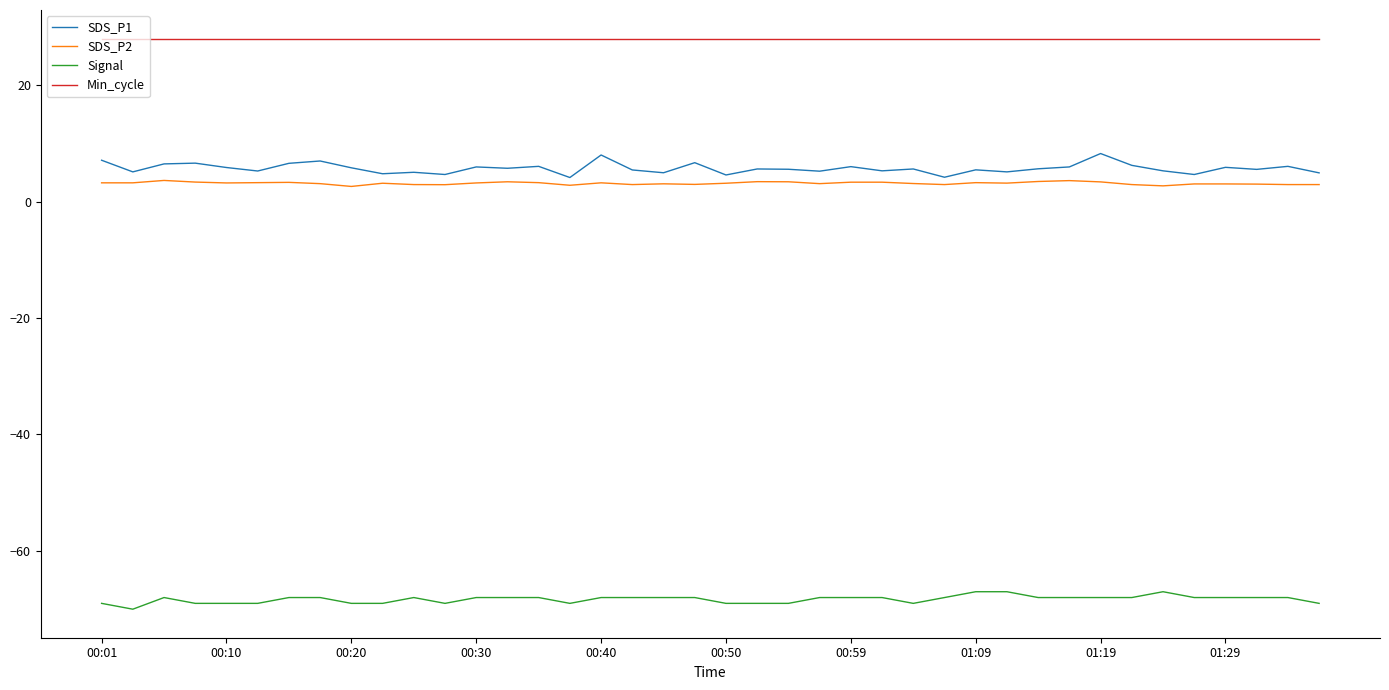

What are all the series names shown in the legend?

SDS_P1, SDS_P2, Signal, Min_cycle